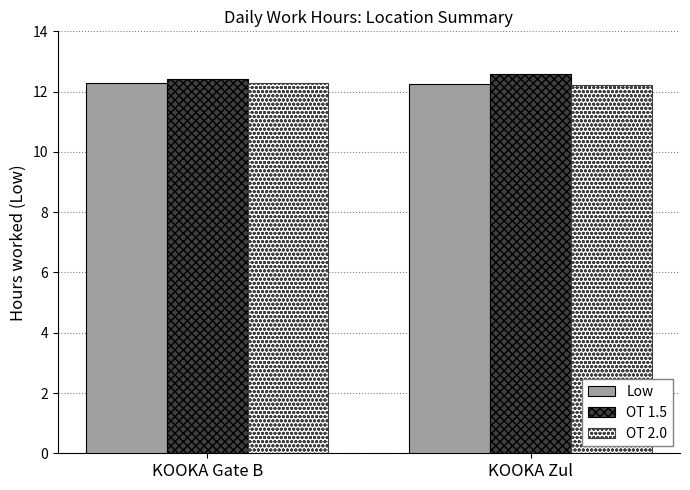

What is the label of the 1st bar from the right?

KOOKA Zul